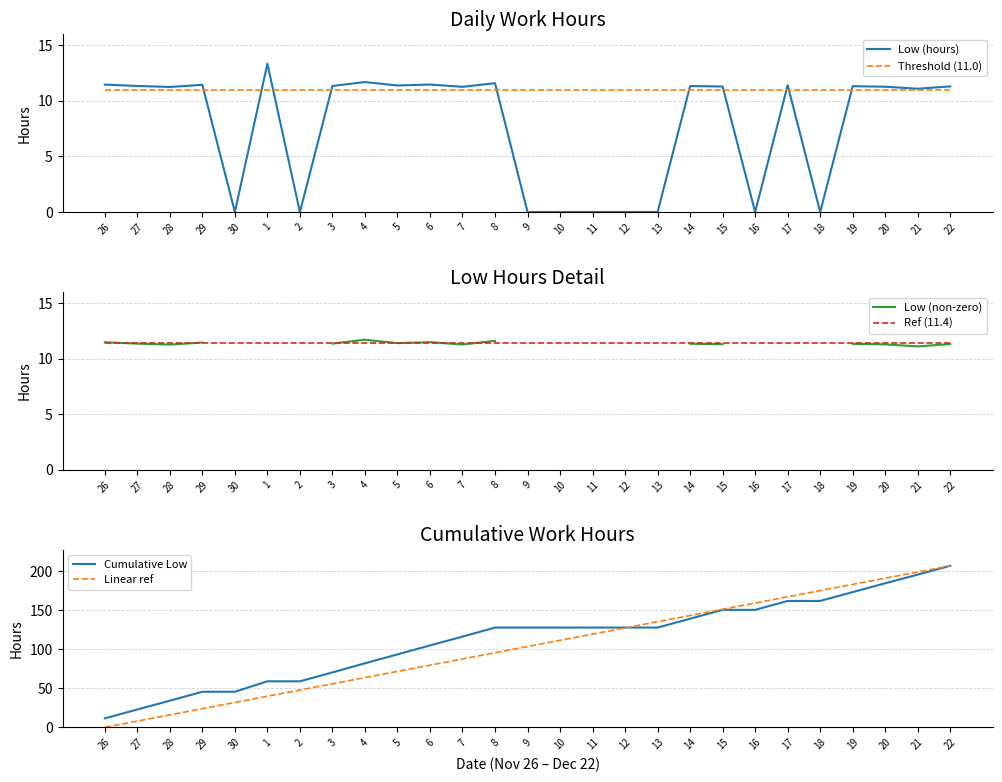

Is this an area chart (filled region under the line)?

No